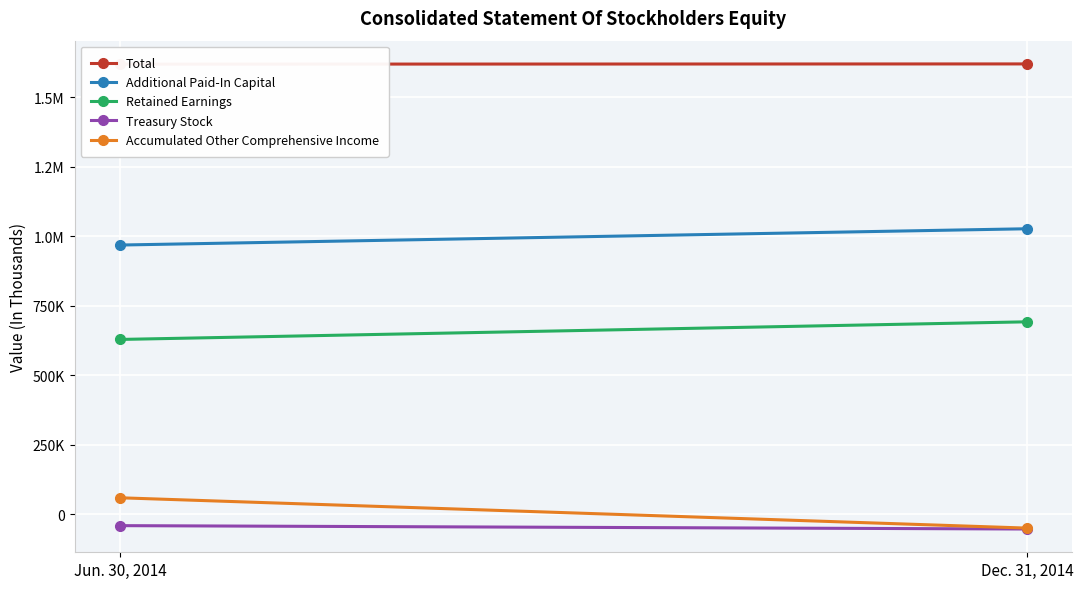

How many data points does each series have?

2